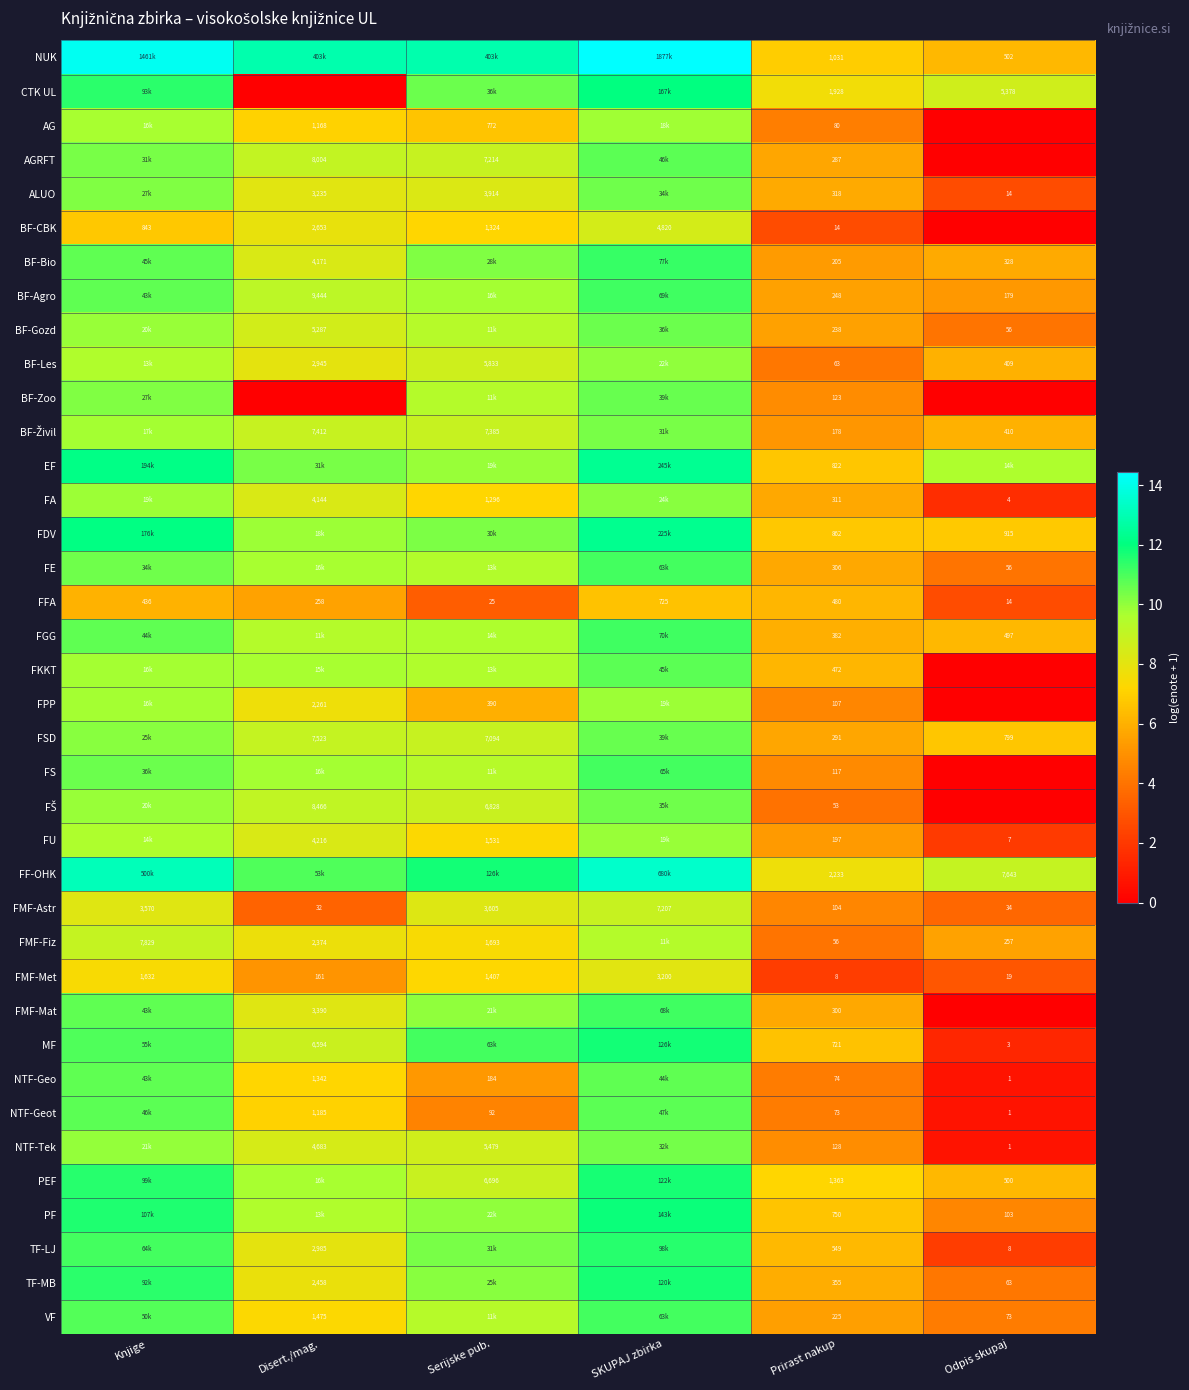

At how many categories does at least one series exceed 13?

2